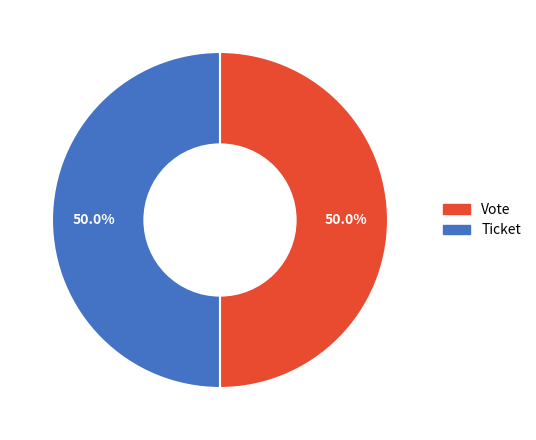

Is it true that Ticket is 14% of the pie?

False